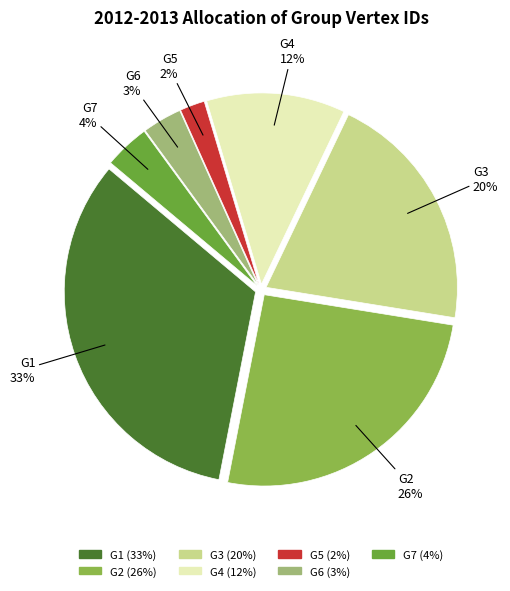

Which category has the smallest portion of the pie?

G5